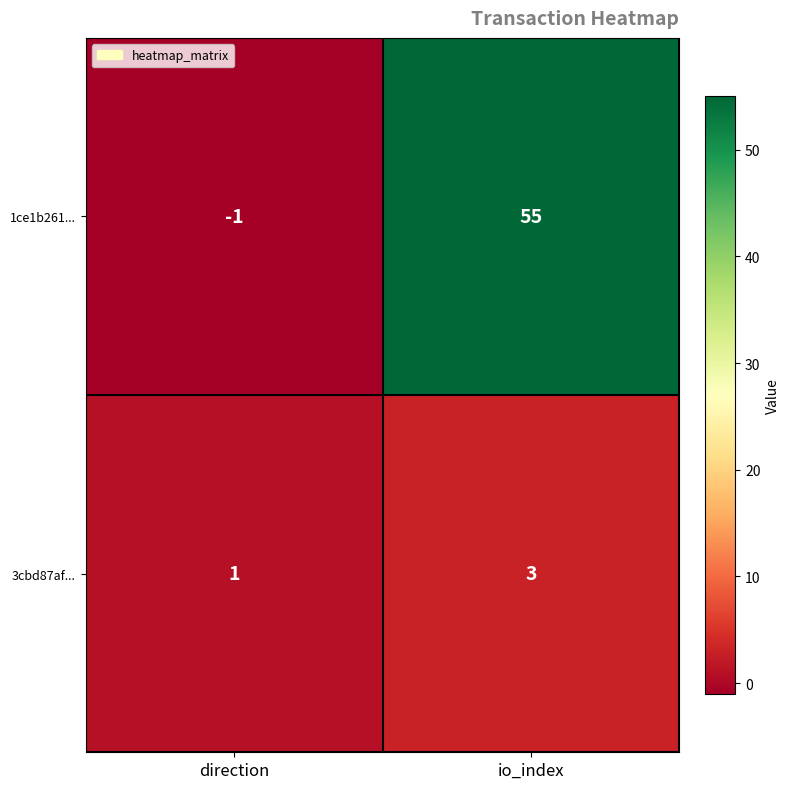

How many data points does each series have?

2